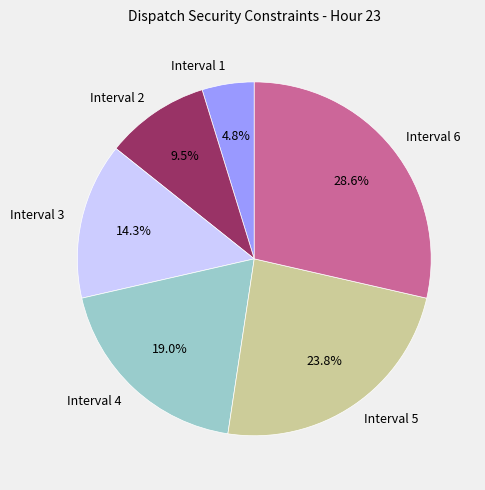

Is the sum of Interval 3 and Interval 5 greater than half?

No